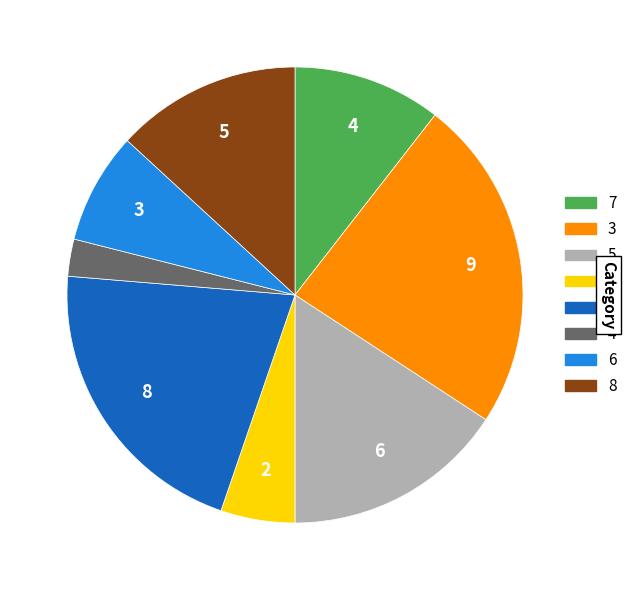

Does any single category account for the majority?

No